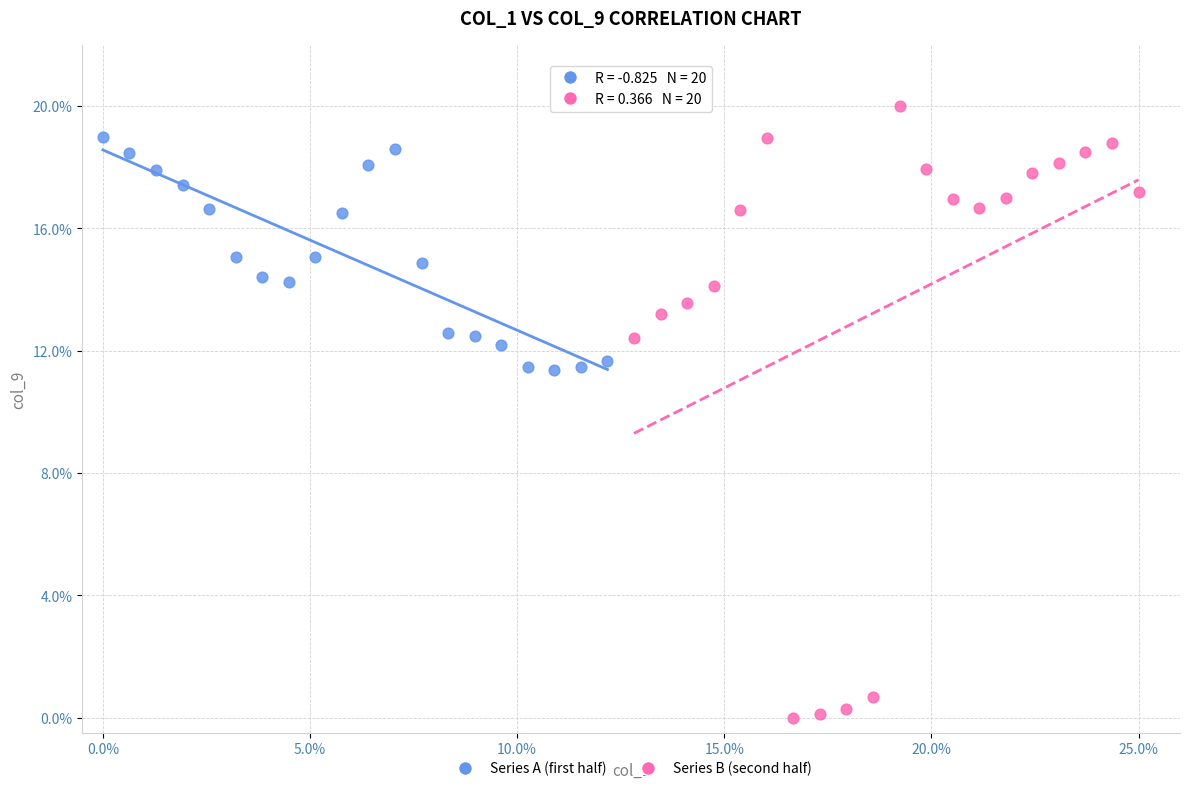

Which series reaches the maximum Y coordinate?

Series B (second half)